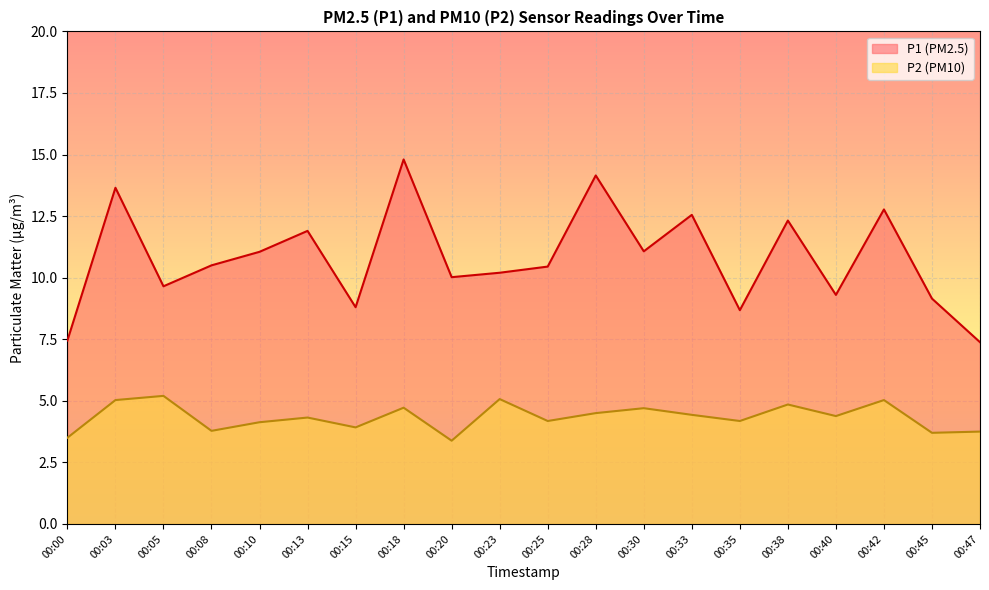

At which label does P1 first exceed 10?

00:03